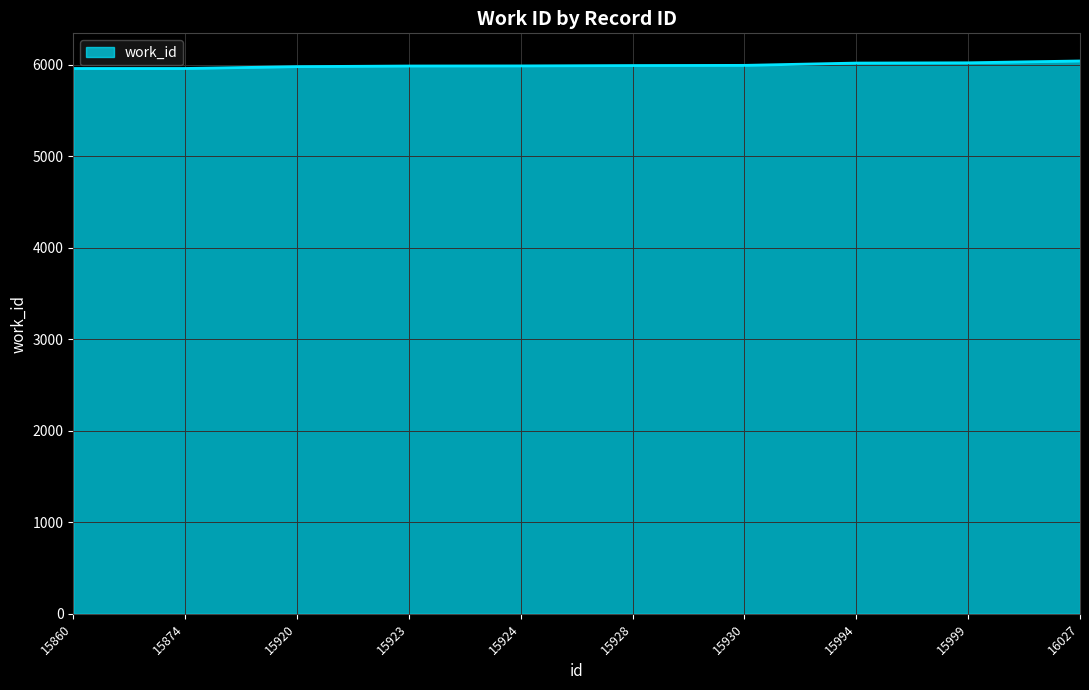

What is the greatest value displayed?

6043